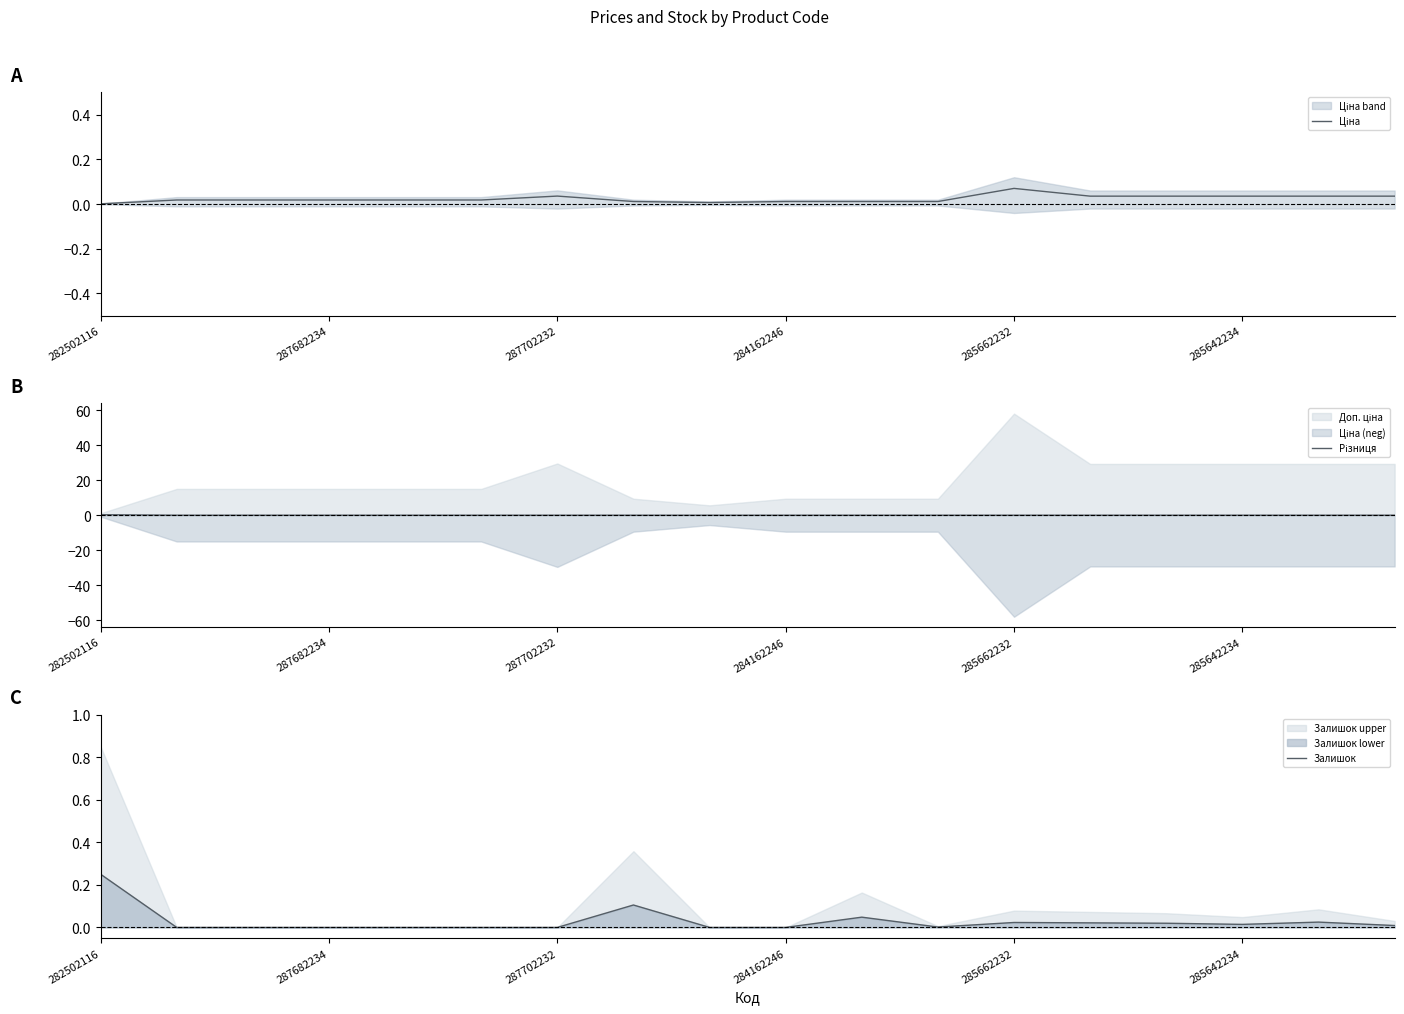

At how many categories does at least one series exceed 0?

18